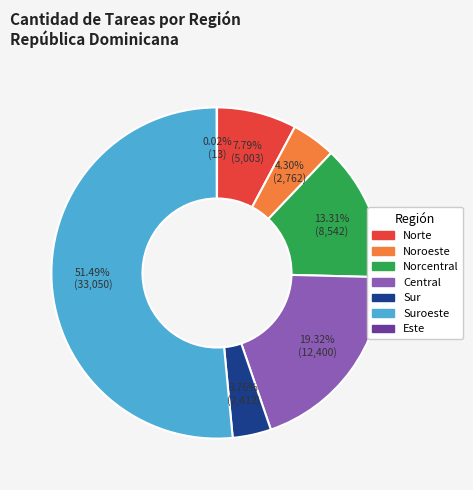

Does any single category account for the majority?

Yes